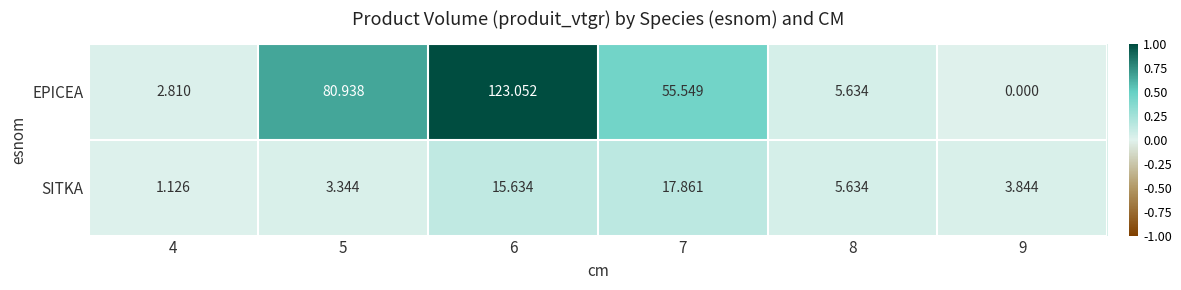

At how many categories does at least one series exceed 0?

6